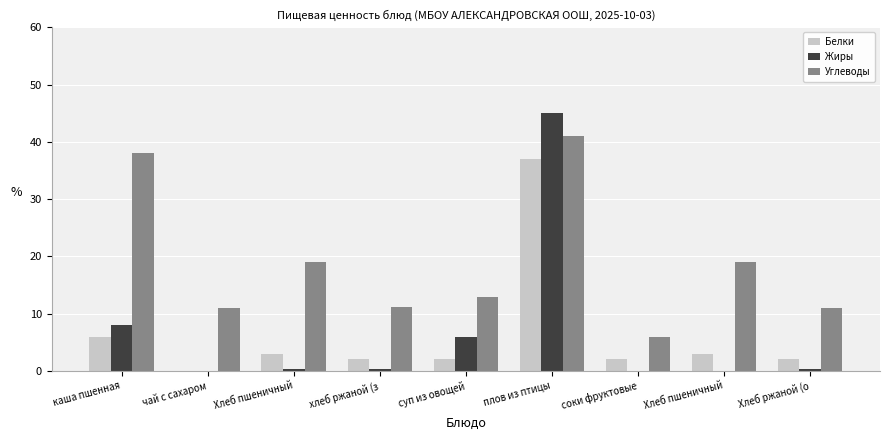

What are all the series names shown in the legend?

Белки, Жиры, Углеводы